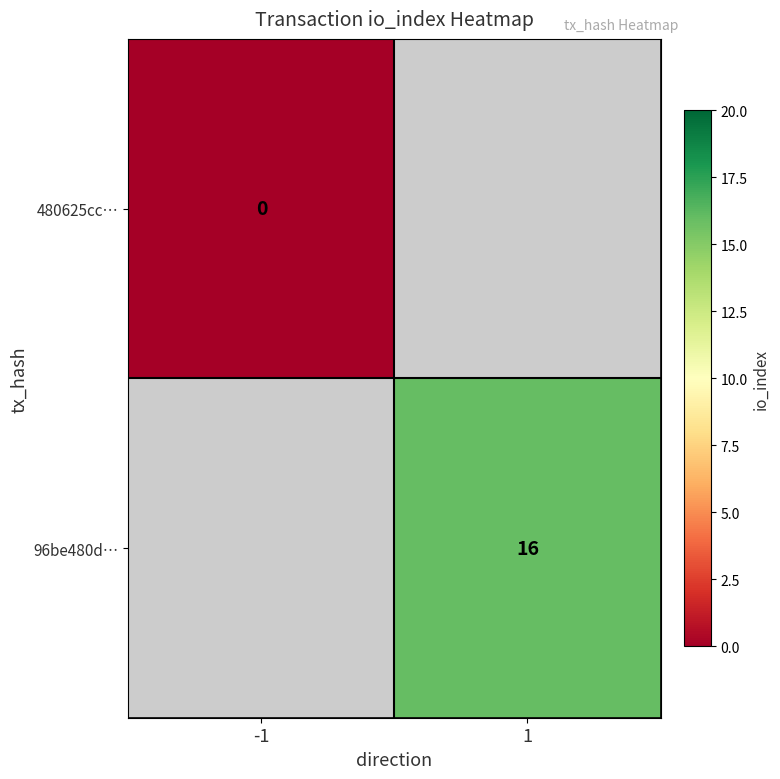

Is it true that 96be480d… equals 16 at 1?

True